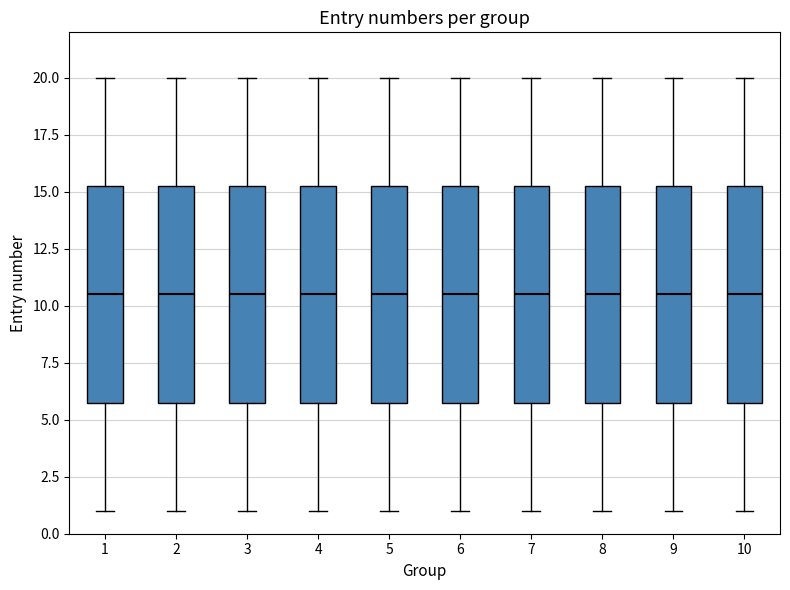

Where does the upper whisker of the box at x = 4 end on the y-axis? The values are not printed on the chart, so give them approximately, as read against the axis.

20.0